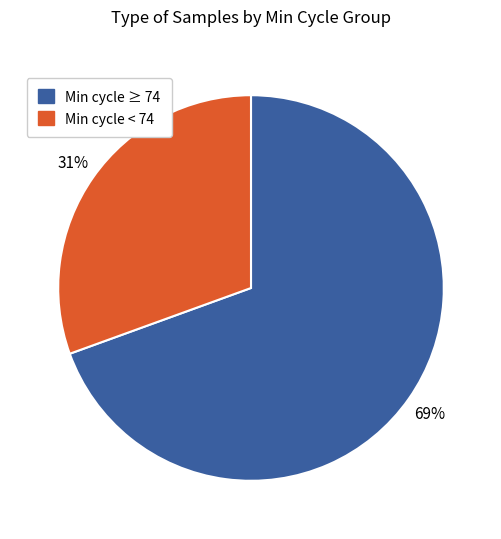

Is there a majority slice in this chart?

Yes